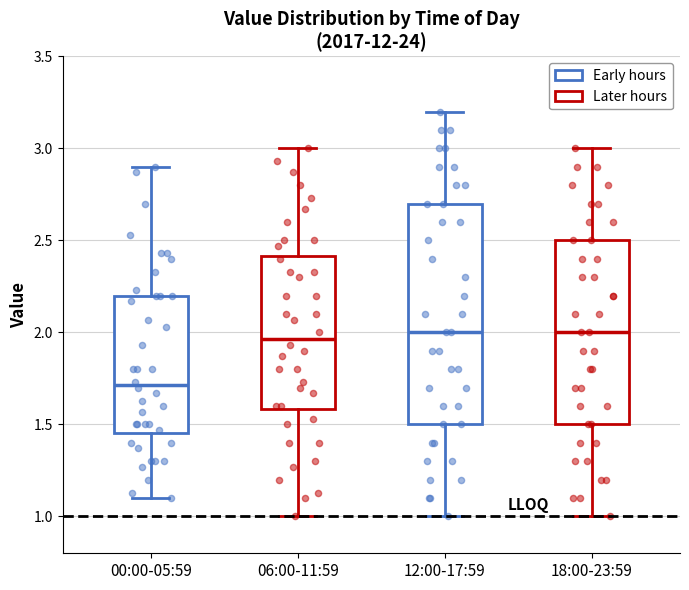

Reading left to right, read every box against the y-axis: the position of its median line, the range the box covers, and the ends of its whiskers. The values are not printed on the chart, so give them approximately, as read against the axis.

00:00-05:59: median 1.70, box 1.45 to 2.20, whiskers 1.10 to 2.90
06:00-11:59: median 1.95, box 1.60 to 2.40, whiskers 1.00 to 3.00
12:00-17:59: median 2.00, box 1.50 to 2.70, whiskers 1.00 to 3.20
18:00-23:59: median 2.00, box 1.50 to 2.50, whiskers 1.00 to 3.00